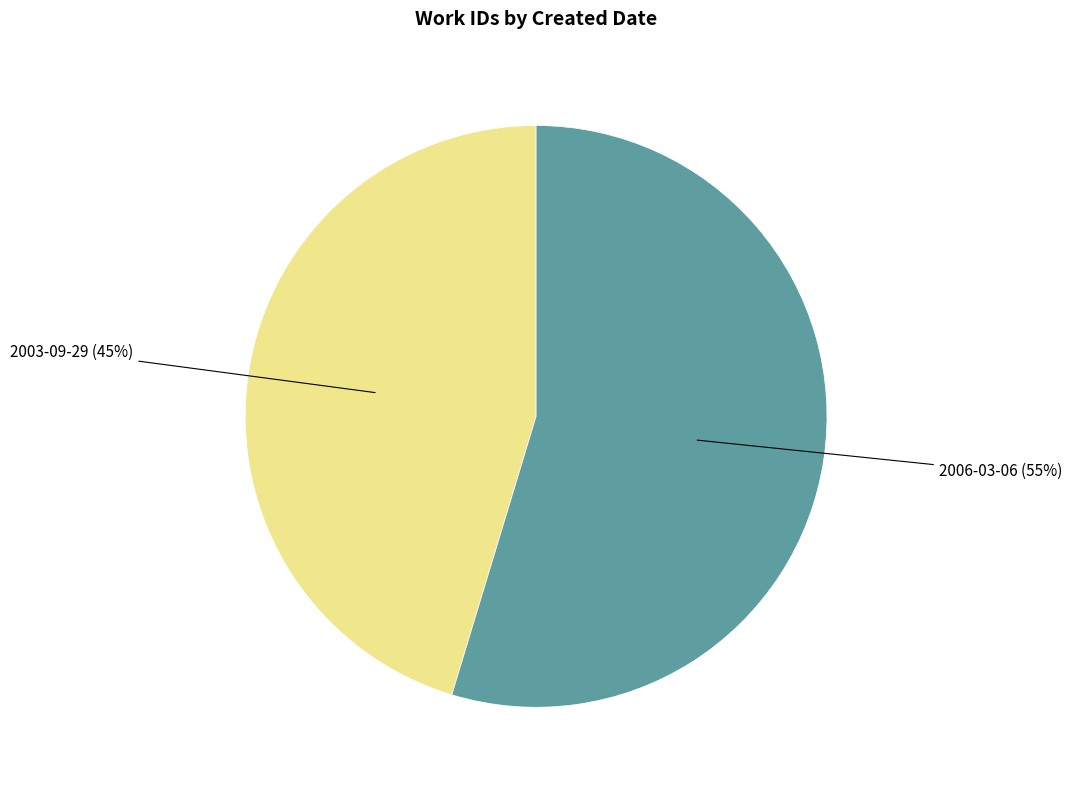

The 2006-03-06 slice represents 55% of the pie. True or false?

True